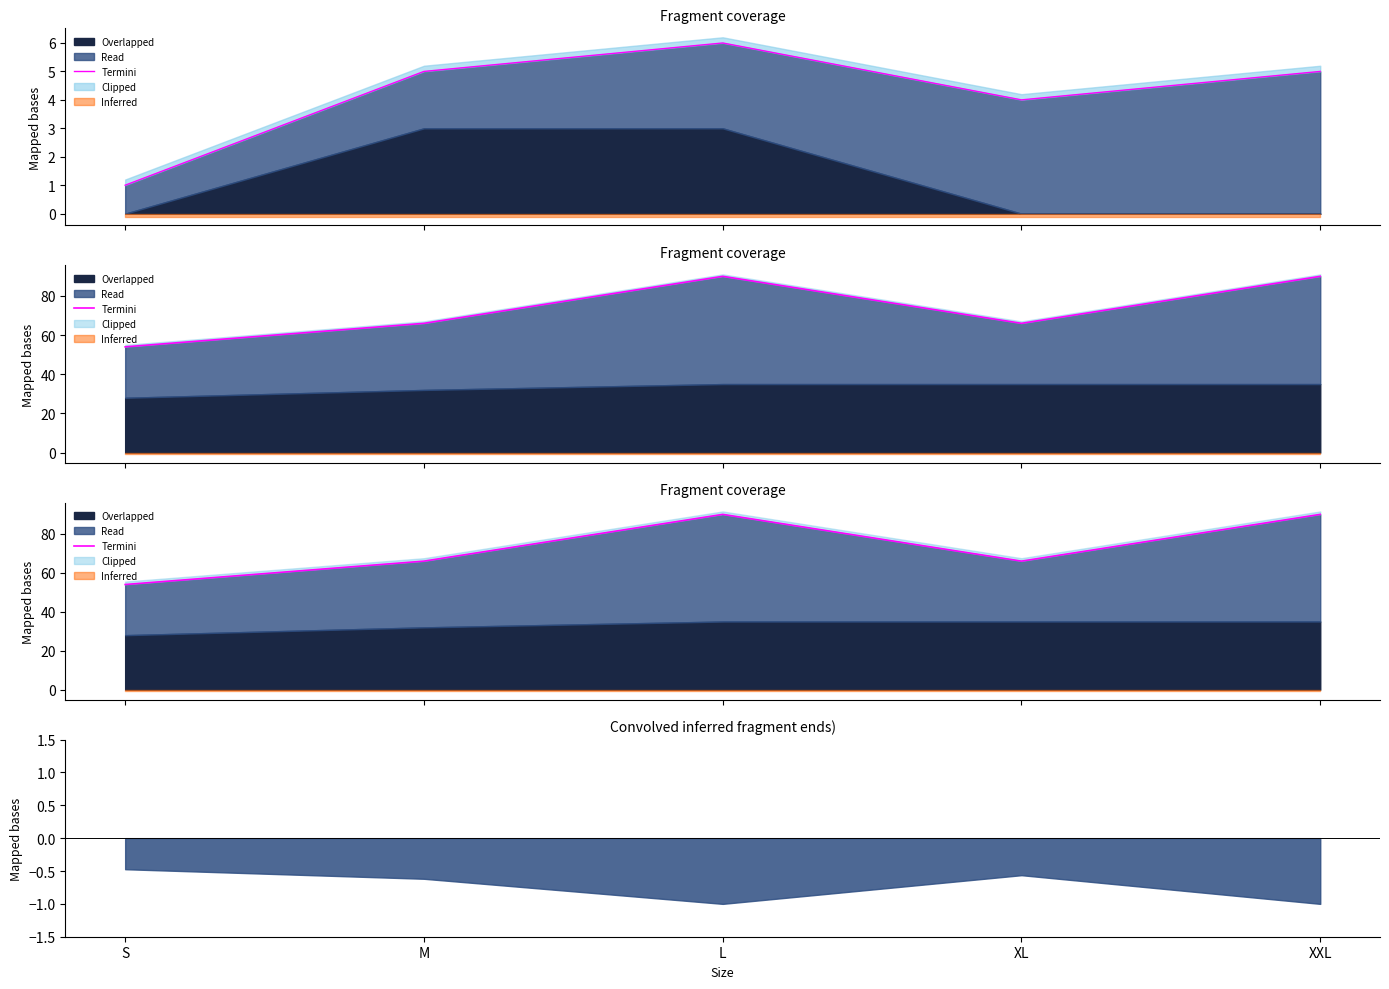

Rank the categories by value from highest to lowest.

L, XXL, M, XL, S